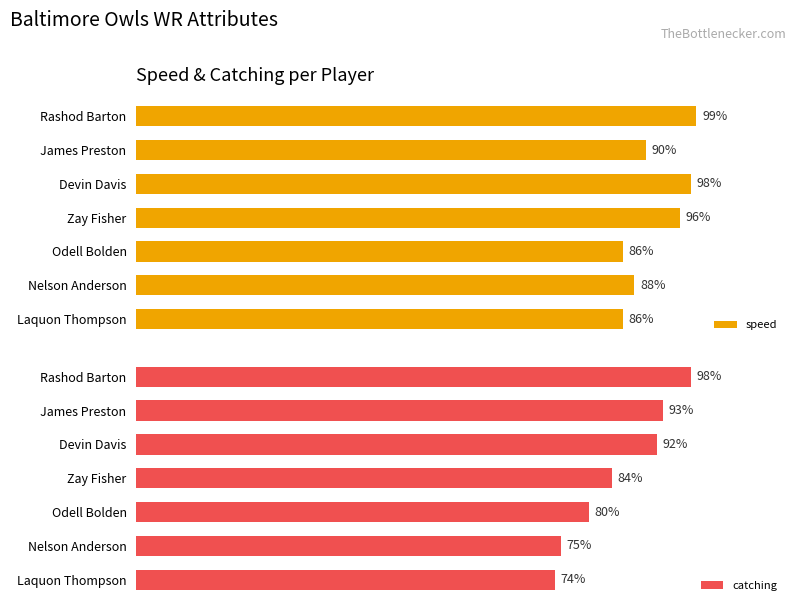

Is it true that catching equals 146 at 1?

False